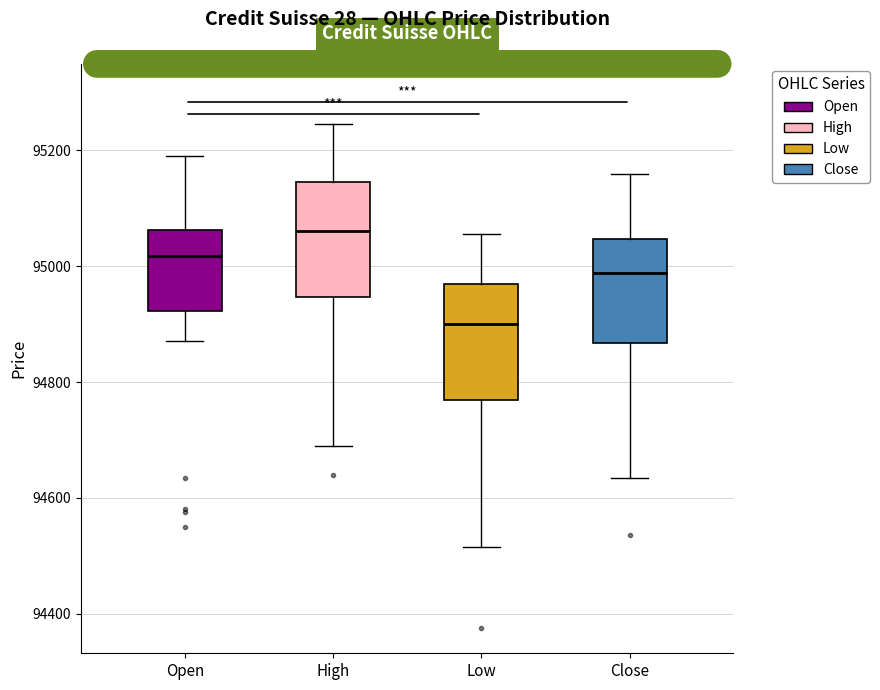

Which box's median line is the lowest?

Low